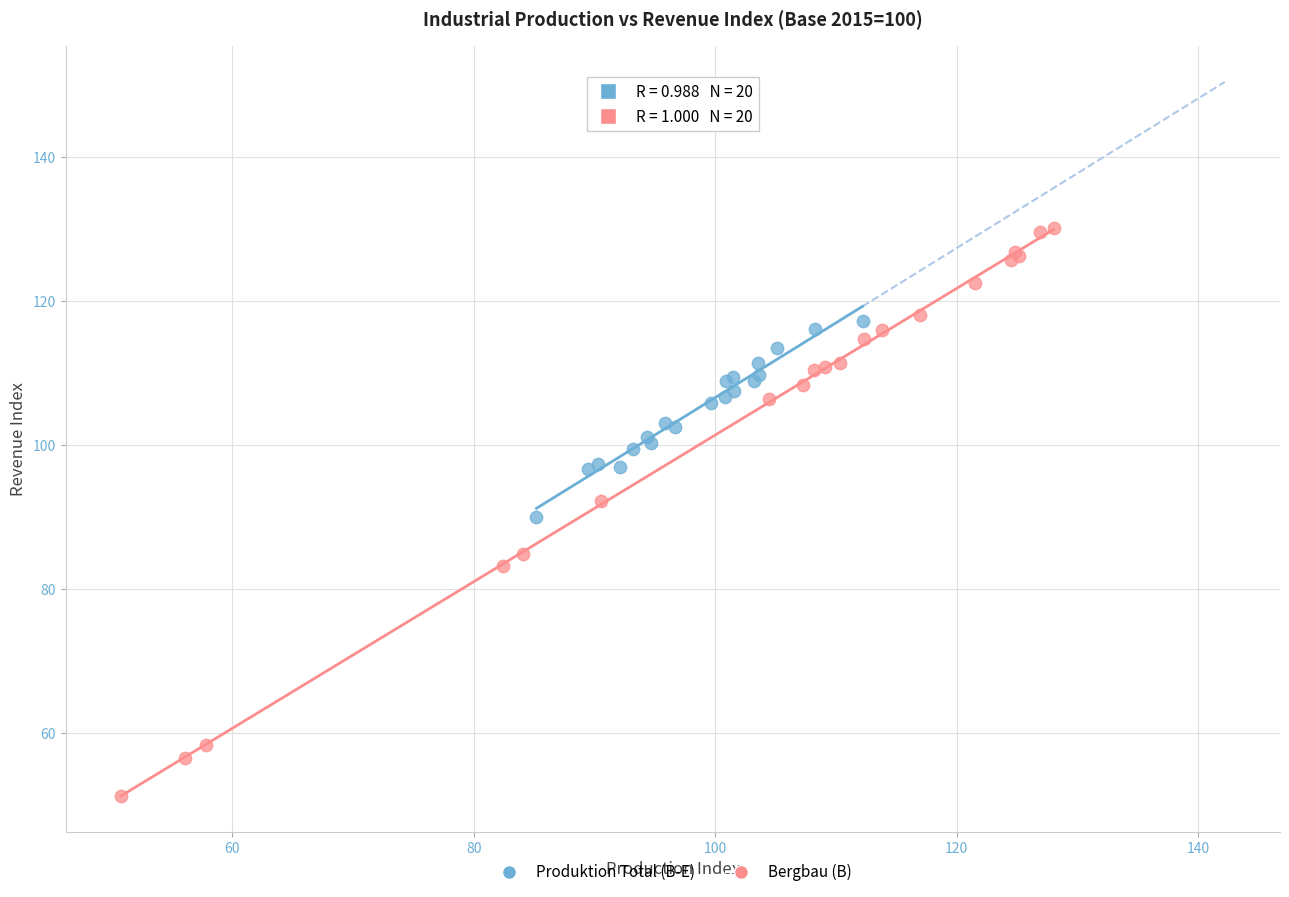

Which series reaches the maximum Y coordinate?

Bergbau (B)